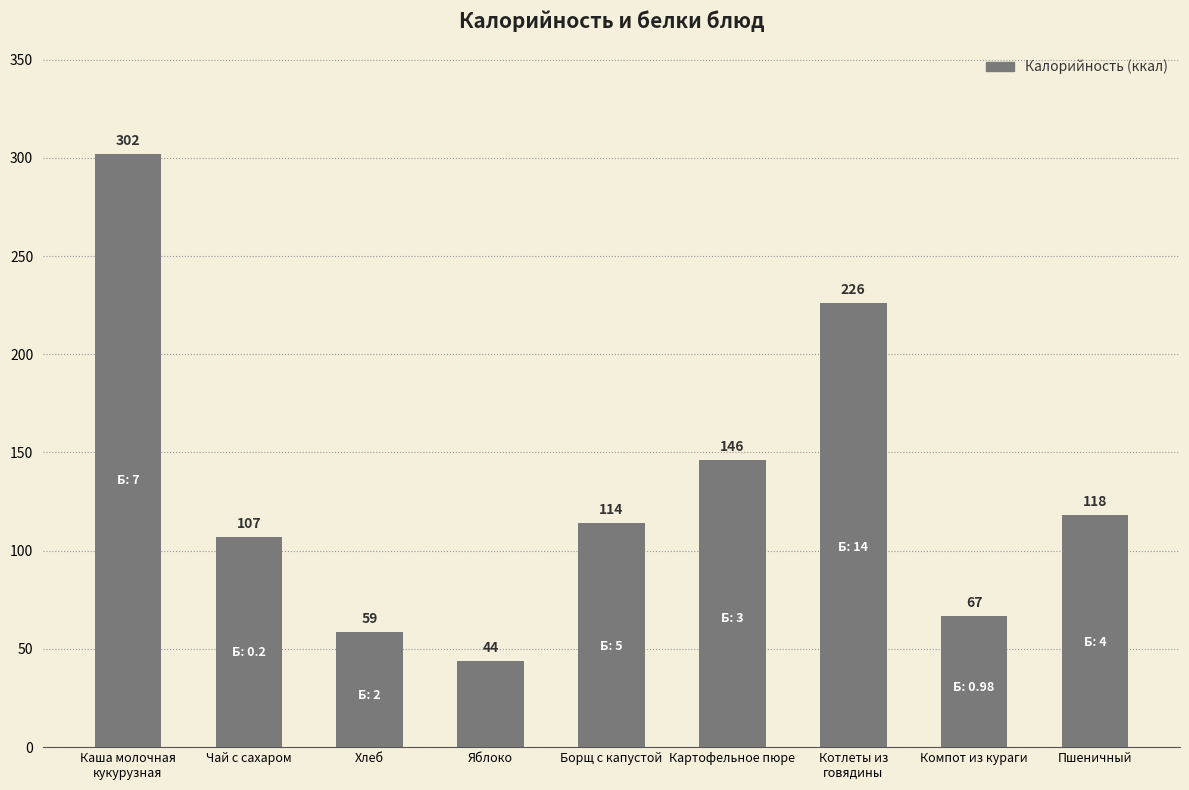

What is the minimum value shown in the chart?

44.0